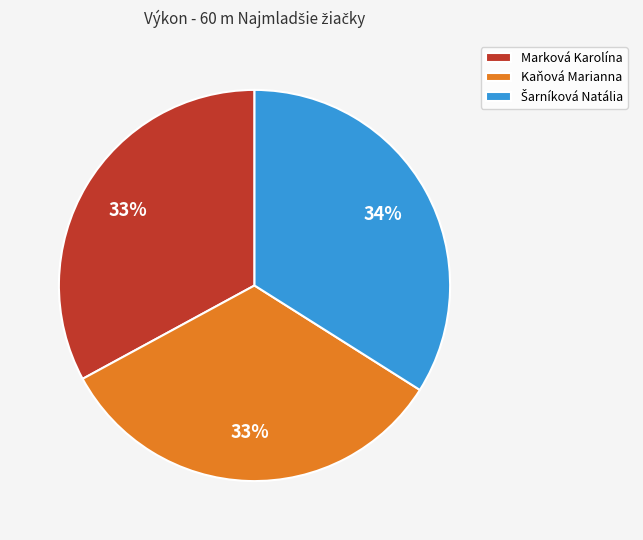

To the nearest percent, what is the average slice percentage?

33%